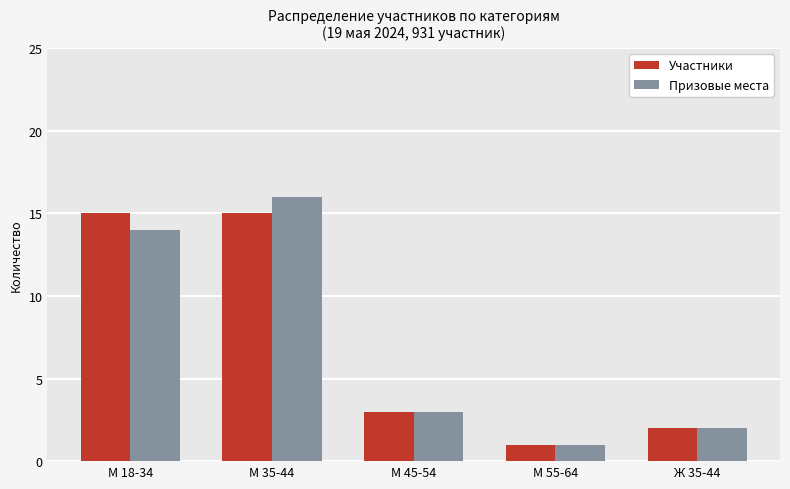

How many bars are there in total?

10